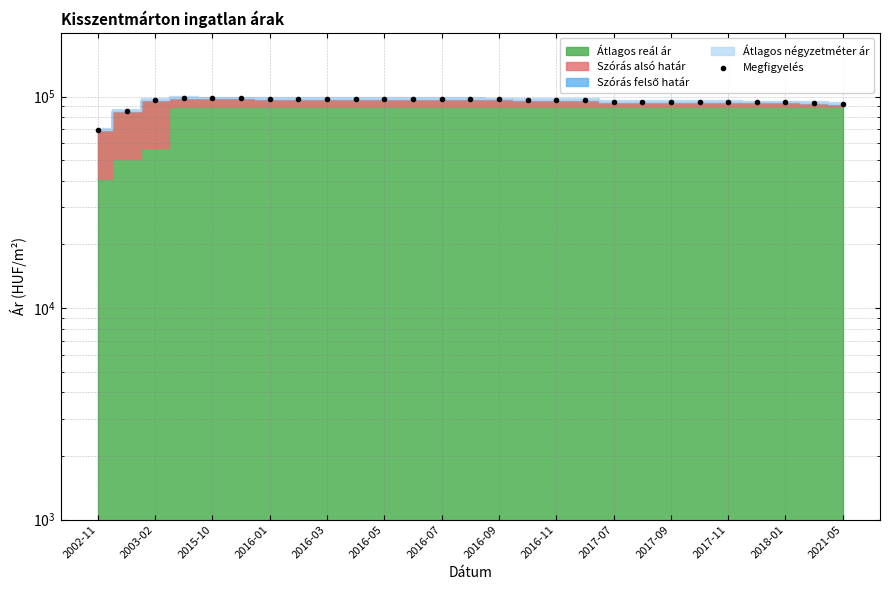

Reading right to left, what are all the values shown in this chart?

92246	93620	93797	93753	93953	94065	94132	94379	94672	96260	96448	96542	96801	97063	97110	97277	97349	97397	97709	97709	97758	97878	97854	98170	96237	85675	69350